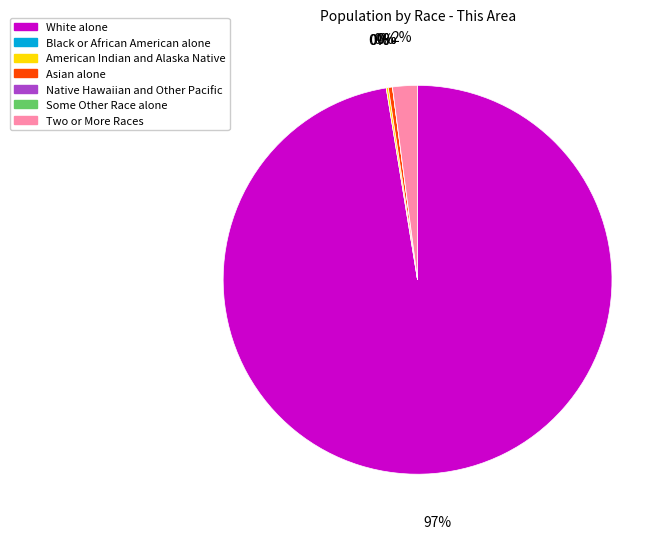

What is the smallest slice in the pie chart?

Black or African American alone